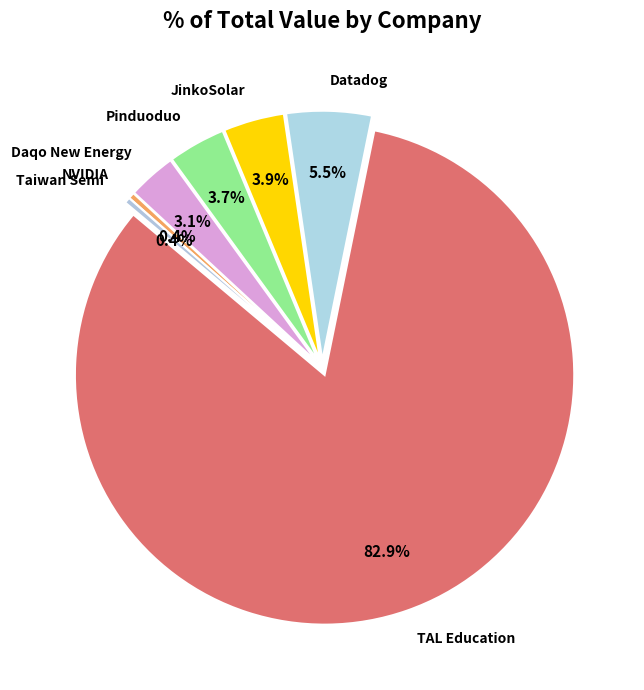

To the nearest percent, what is the combined percentage of TAL EDUCATION GROUP and DATADOG INC?

88%